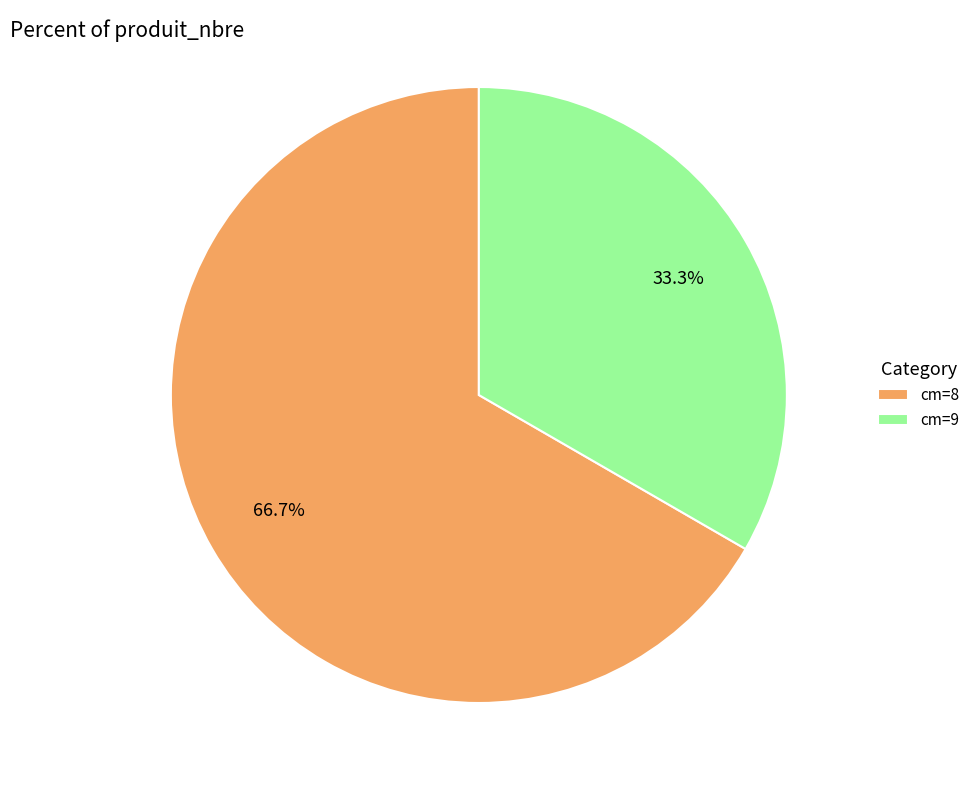

Count the number of slices in the pie.

2